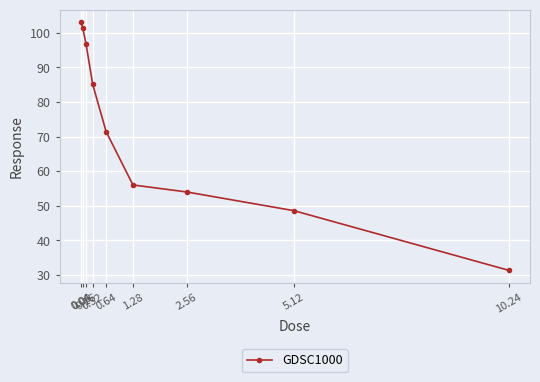

Reading right to left, what are all the values shown in this chart?

10.24=31.4	5.12=48.6	2.56=54.0	1.28=56.0	0.64=71.4	0.32=85.0	0.16=96.8	0.08=101.4	0.04=103.0